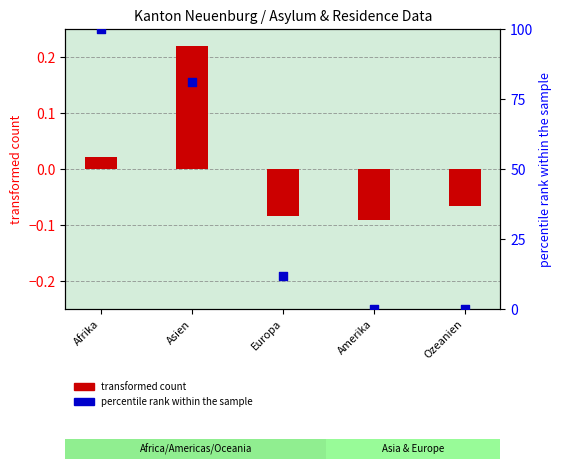

Which series has the largest Y range (max minus min)?

percentile rank within the sample